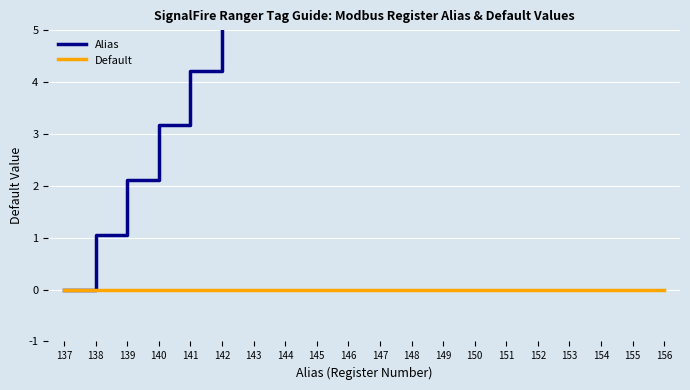

True or false: Alias and Default intersect in this chart.

False